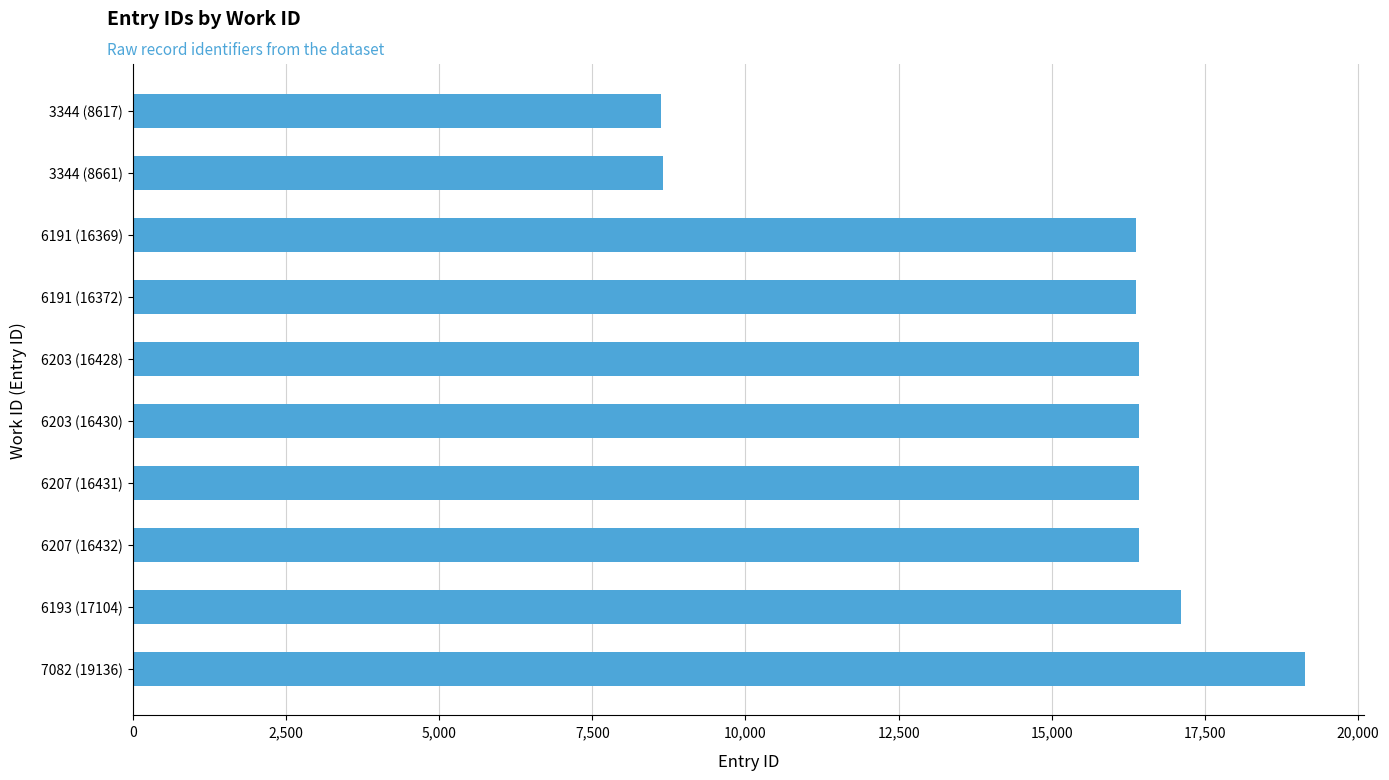

What is the label of the 1st bar from the bottom?

7082 (19136)